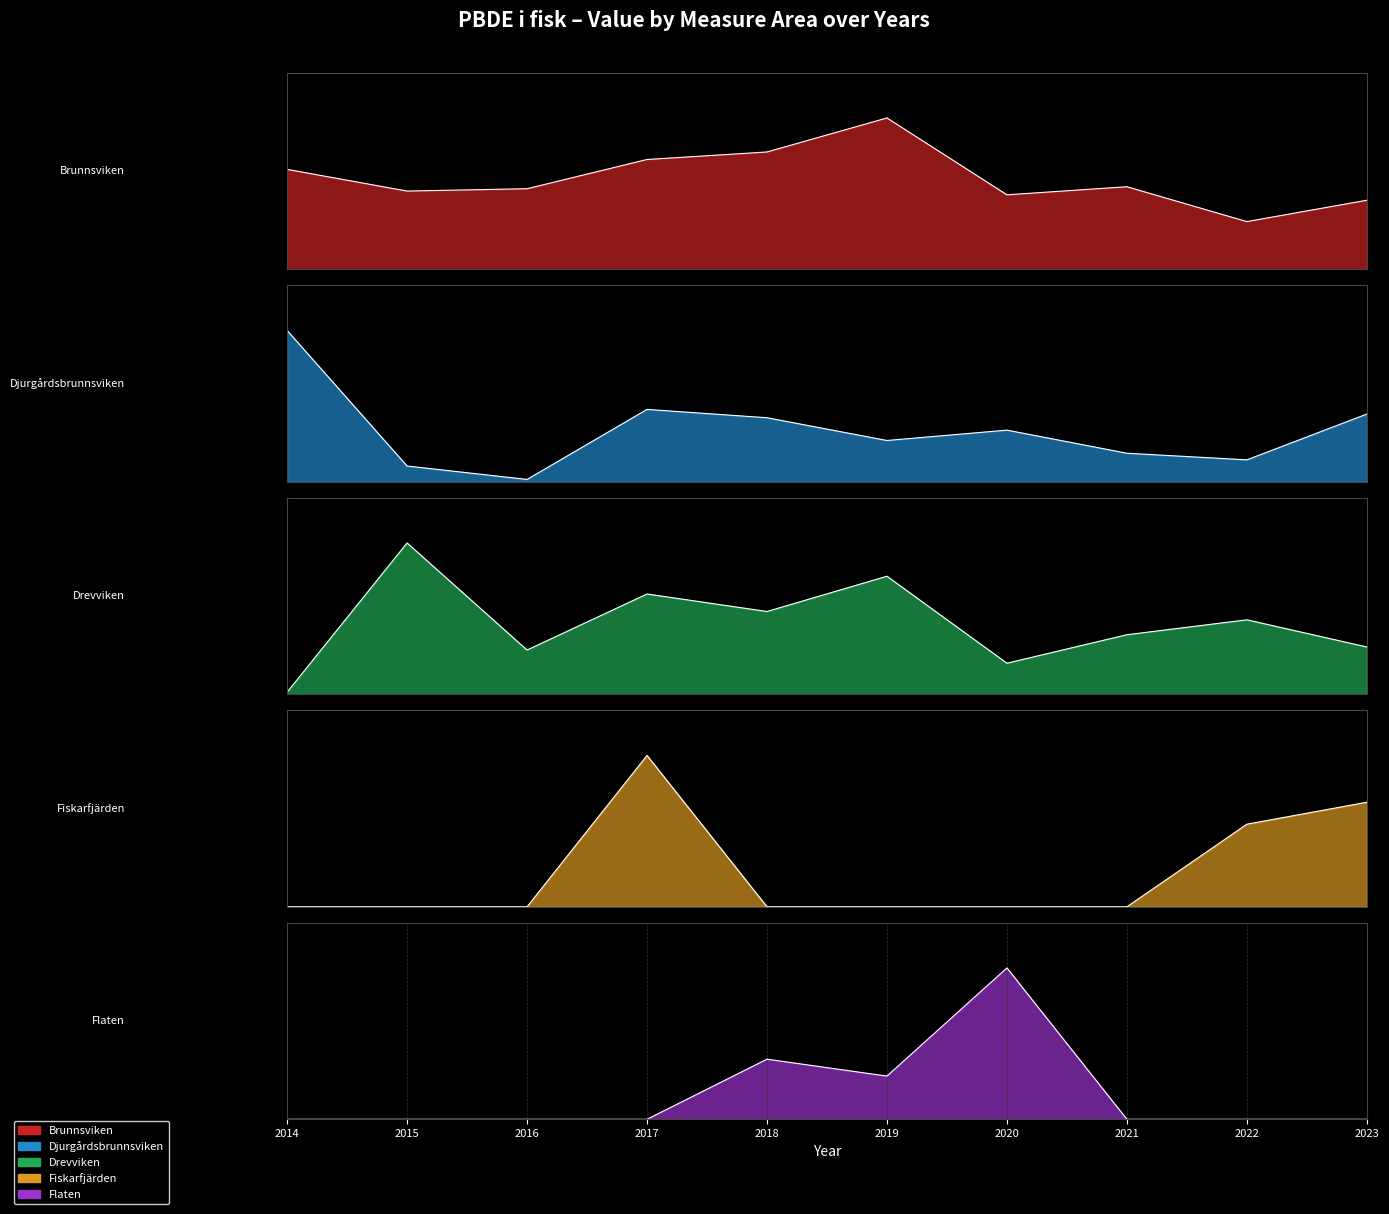

Is it true that Brunnsviken equals 0.0 at 2017?

False